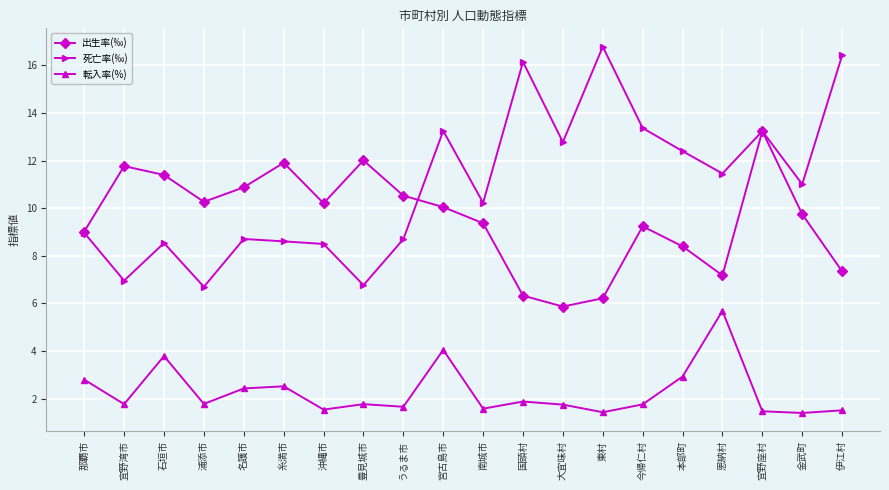

True or false: 出生率(‰) has a value of 6.3 at 国頭村.

True